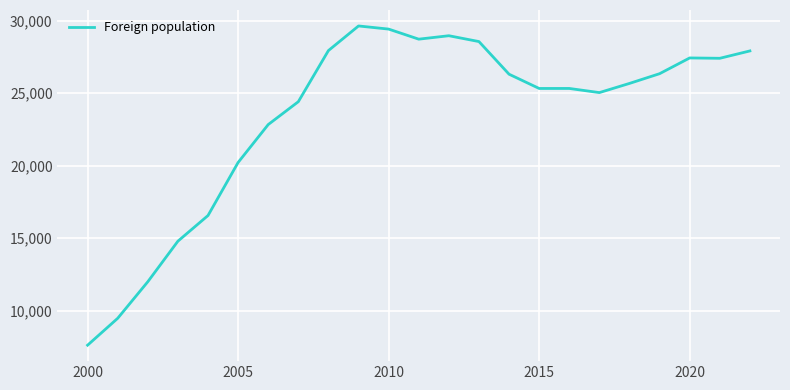

What is the smallest value displayed?

7617